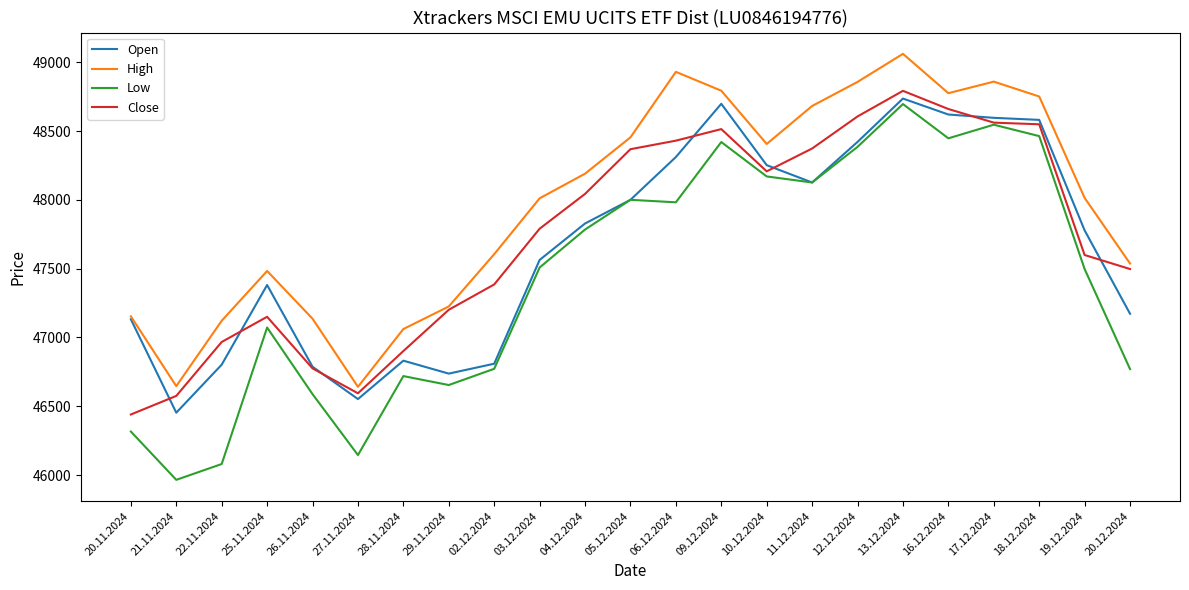

Is the value of Open at 29.11.2024 greater than the value of Low at 20.12.2024?

No